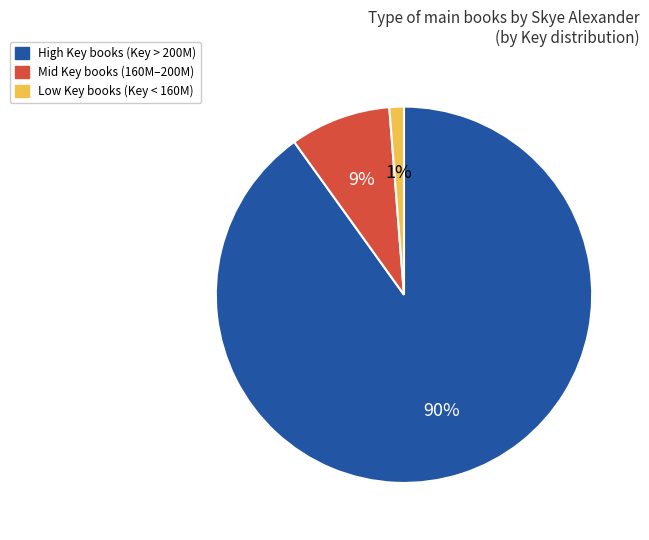

To the nearest percent, what is the difference between the largest and smallest slice percentages?

89%